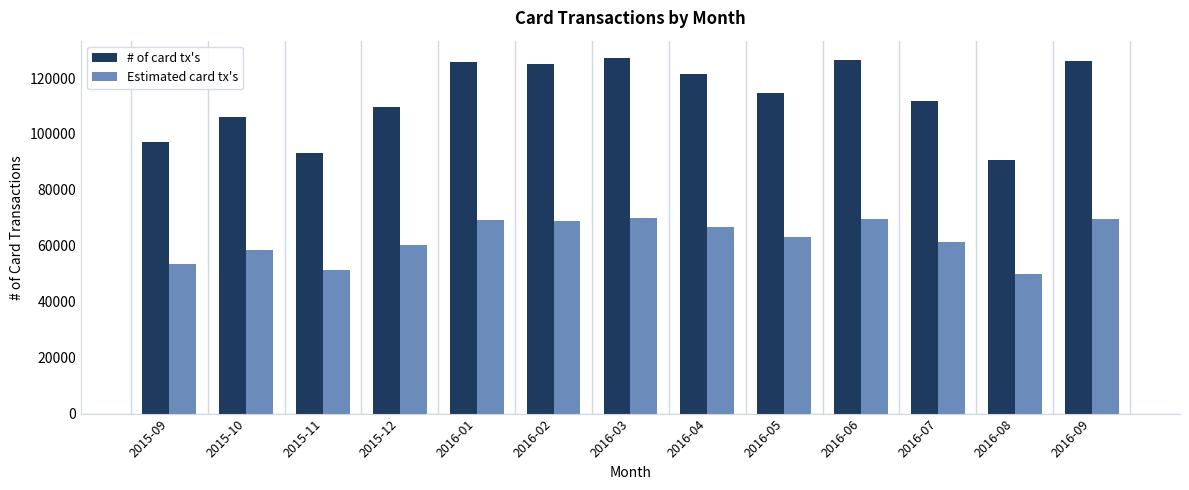

Which series has the largest total across all categories?

# of card tx's